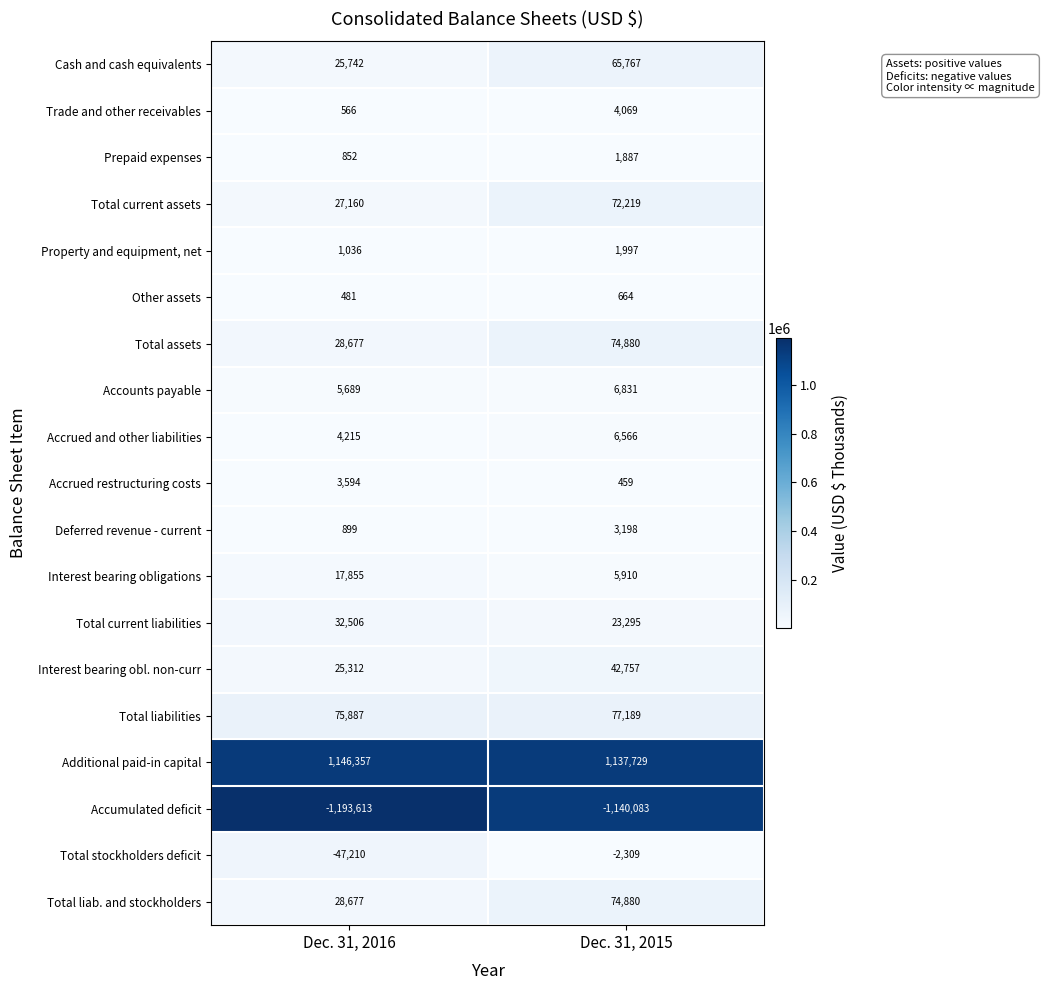

Which series has the largest total across all categories?

Additional paid-in capital